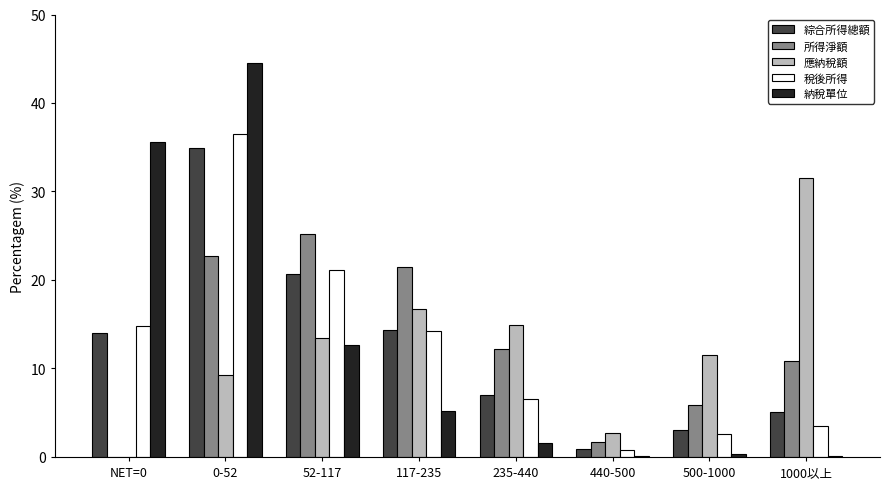

True or false: 稅後所得 has a value of 19.5 at 117-235.

False